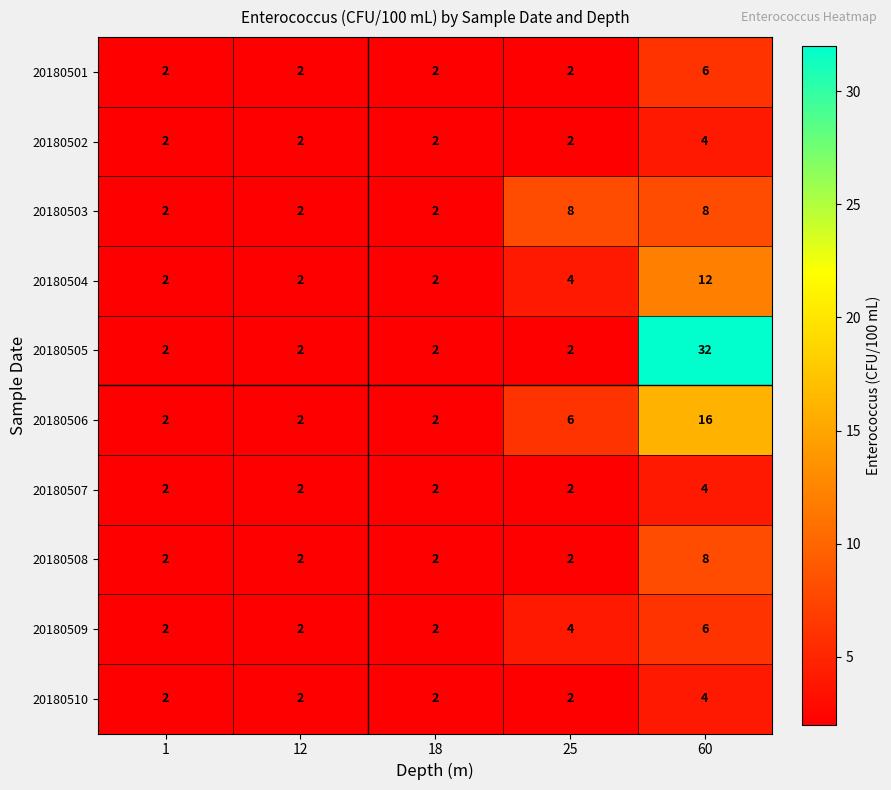

At which label does 20180505 reach its peak?

60